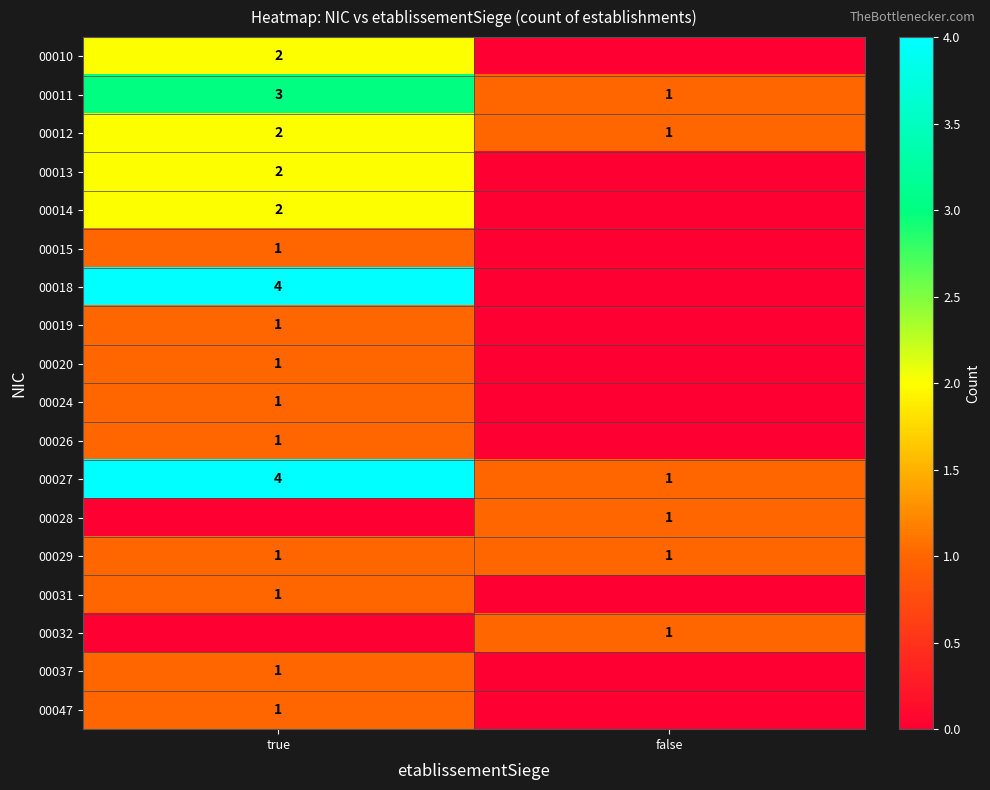

What is the approximate value of 00029 at false?

1